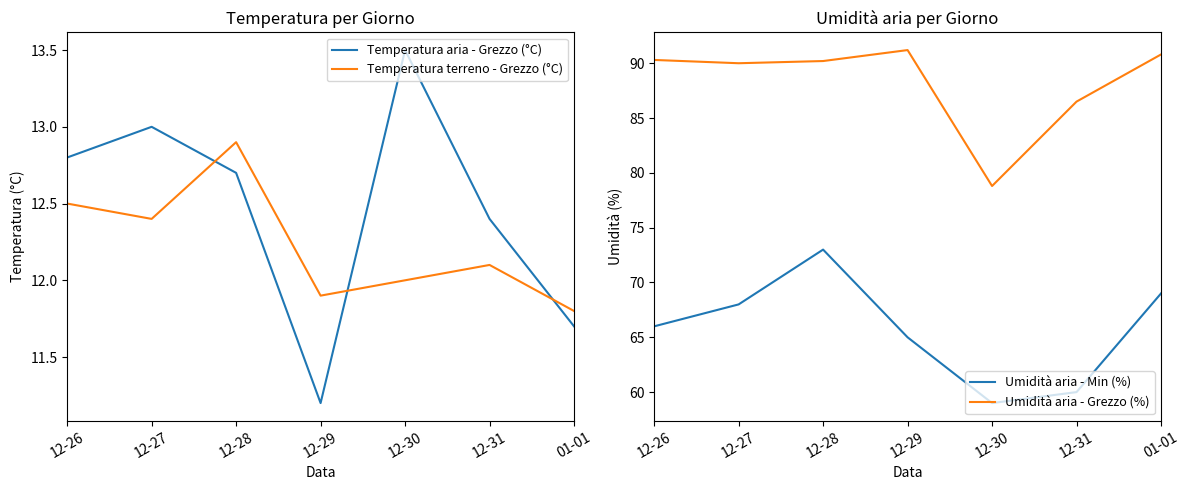

List the series in order of their peak value, highest first.

Umidità aria - Grezzo (%), Umidità aria - Min (%), Temperatura aria - Grezzo (°C), Temperatura terreno - Grezzo (°C)